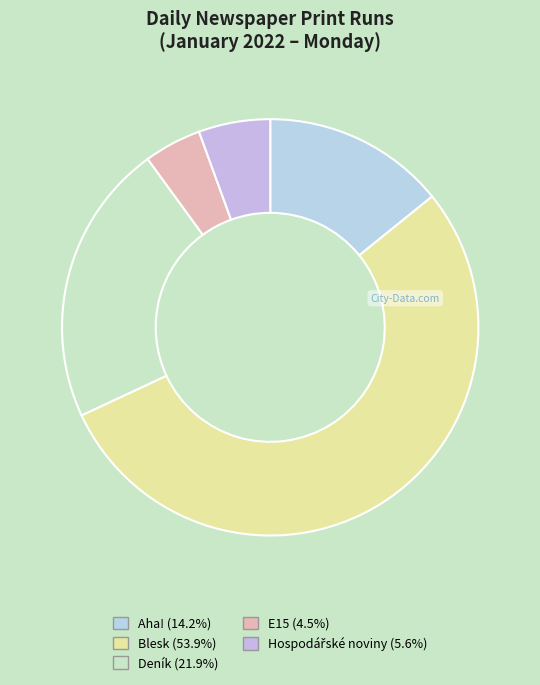

How many segments does this pie chart have?

5